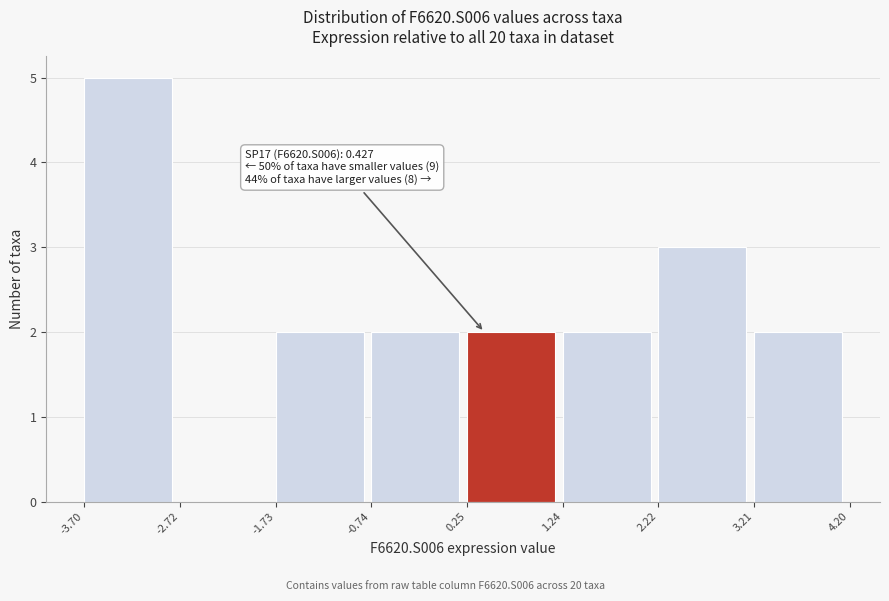

Which range on the x-axis has the tallest bar?

-3.70 to -2.72